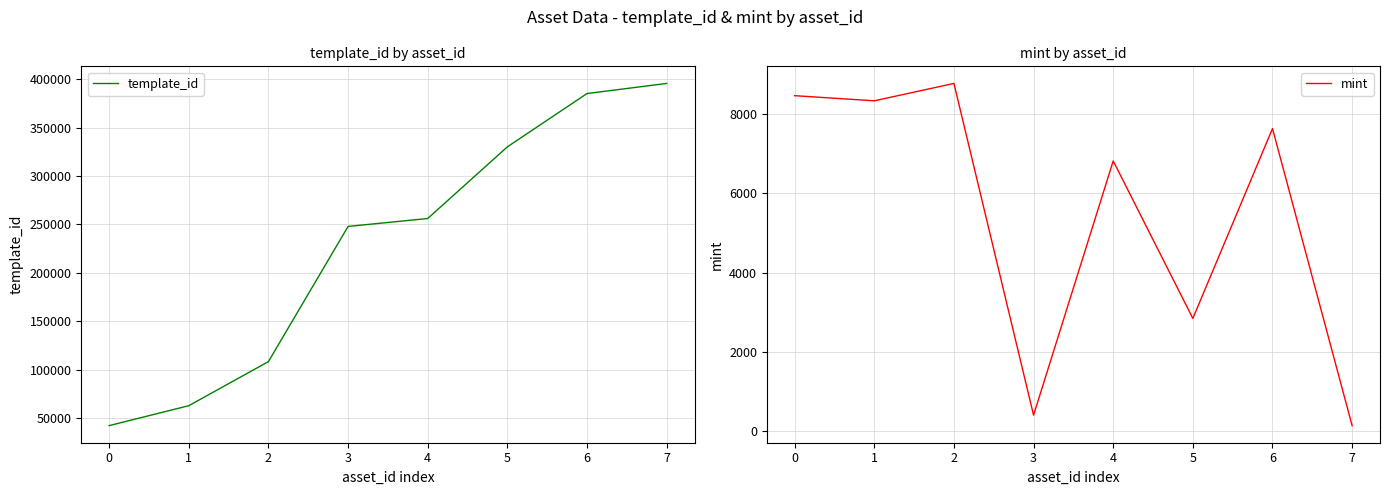

Rank the series by their maximum value, from lowest to highest.

mint, template_id